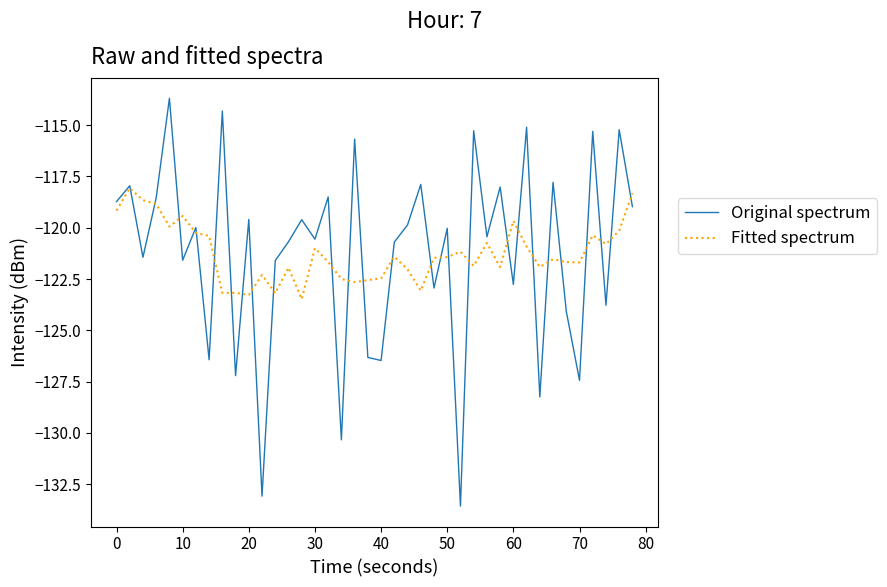

True or false: Original spectrum and Fitted spectrum intersect in this chart.

True